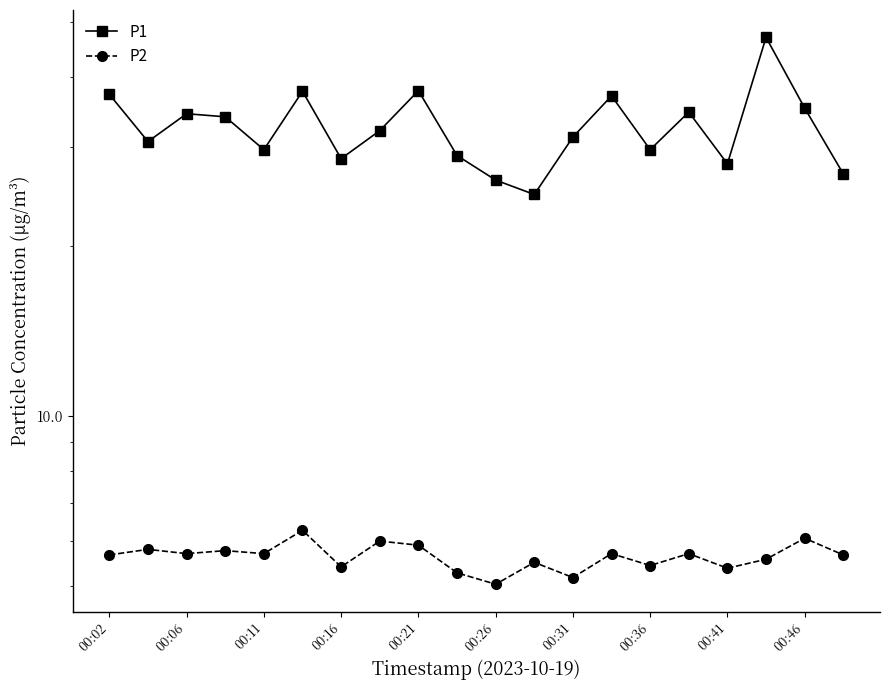

What is the value of the P1 point at the 19th from the left?

35.2